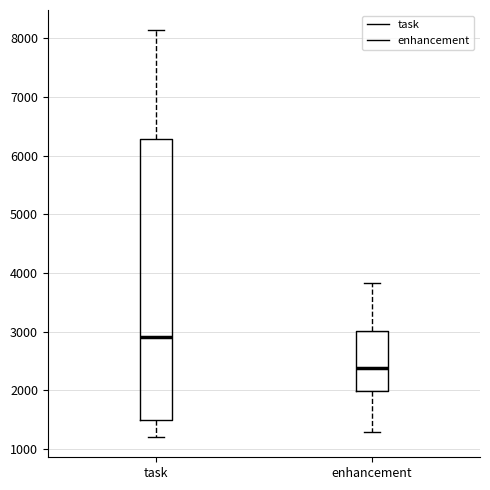

Where does the median line of the box for task sit on the y-axis? The values are not printed on the chart, so give them approximately, as read against the axis.

2900